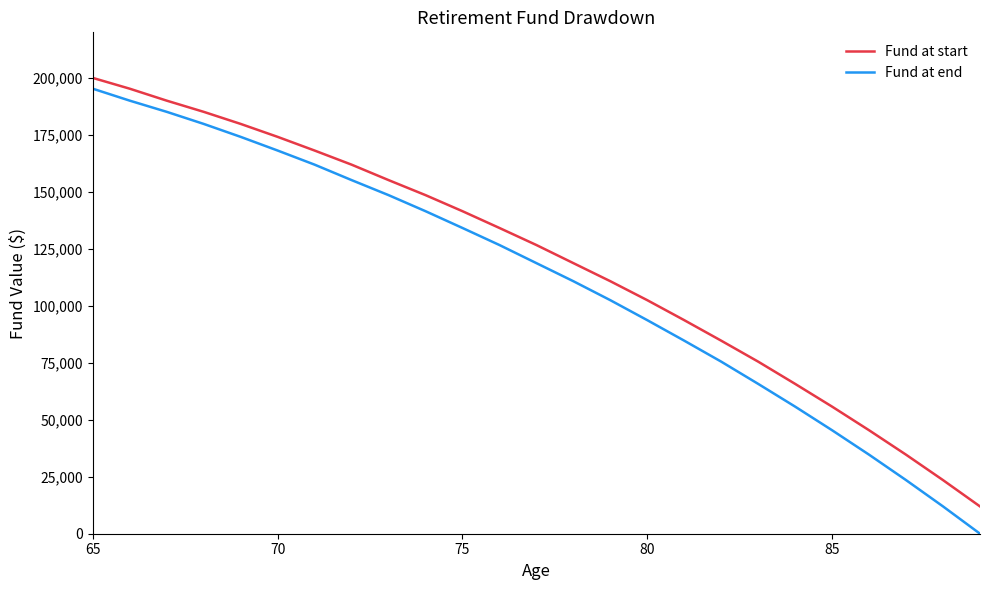

What is the highest value of the Fund at end series?

195261.6